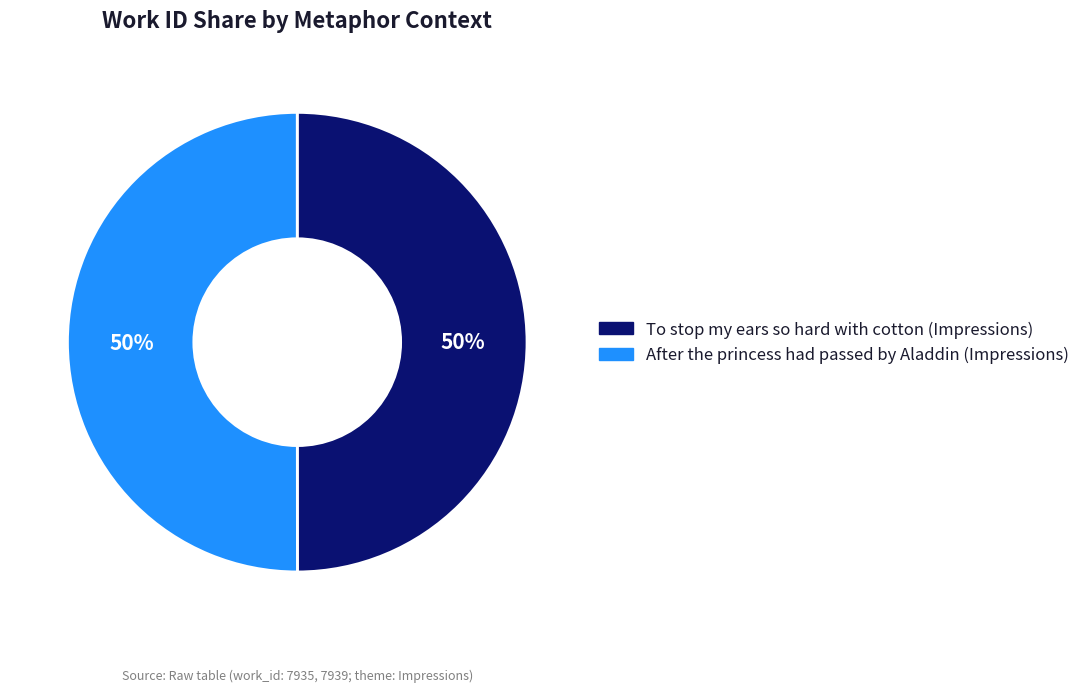

The After the princess had passed by Aladdin (Impressions) slice represents 50% of the pie. True or false?

True